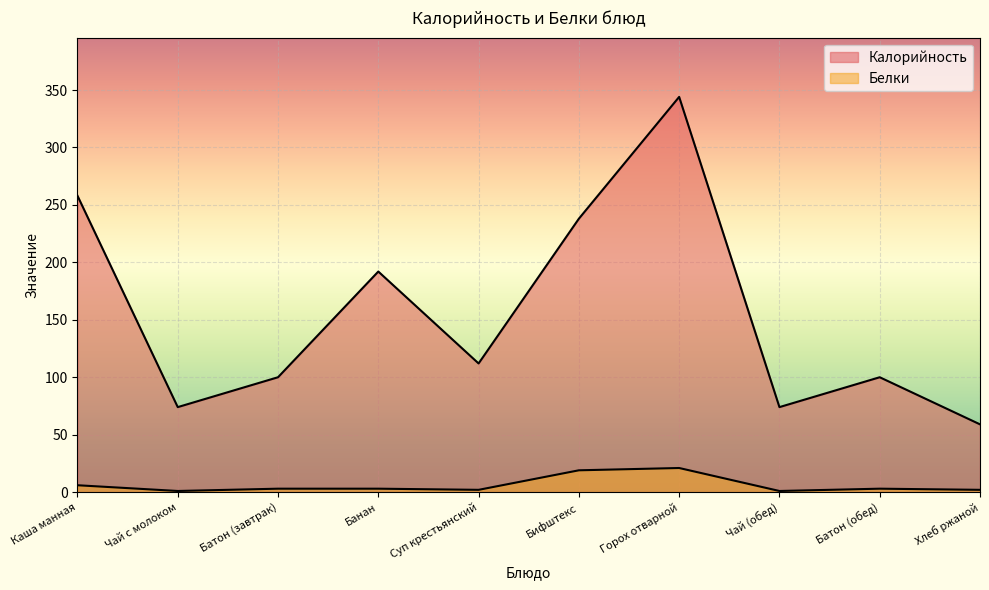

What is the maximum value for Белки?

21